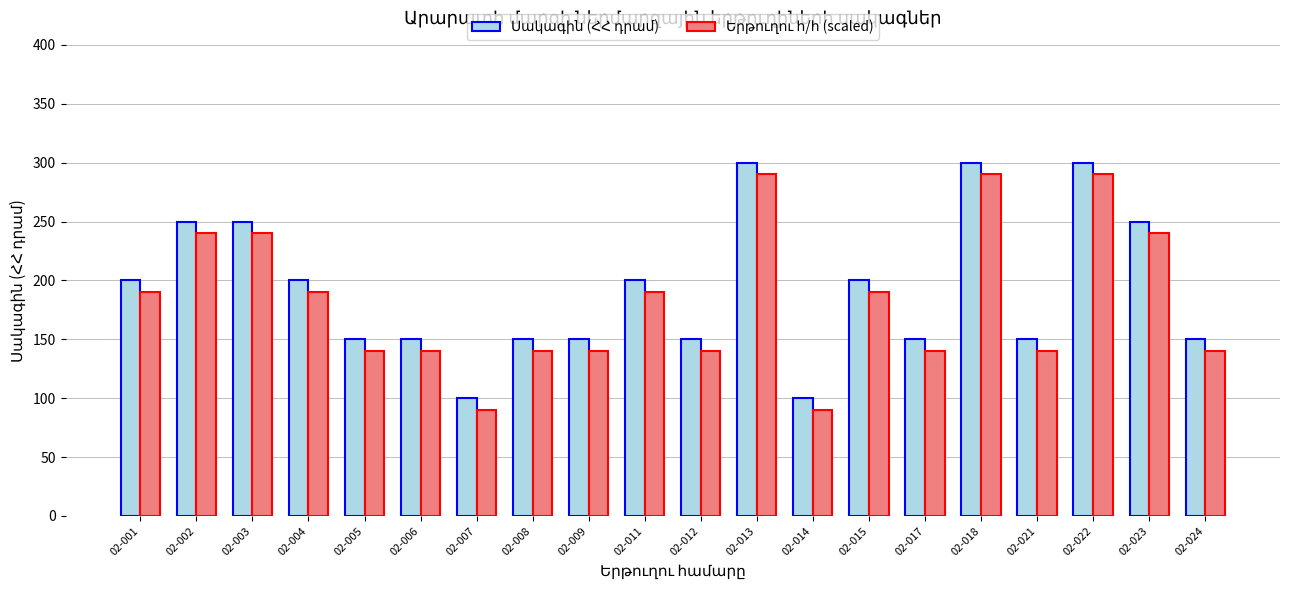

What is the total value across all series at 02-014?

190